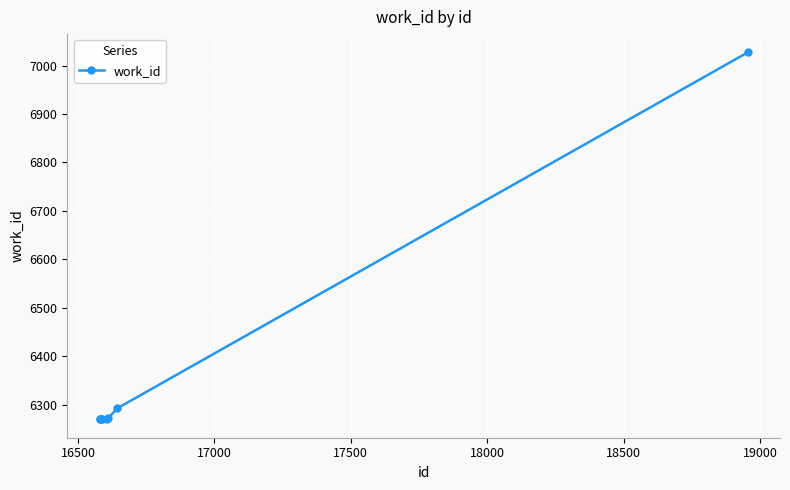

What is the minimum value shown in the chart?

6270